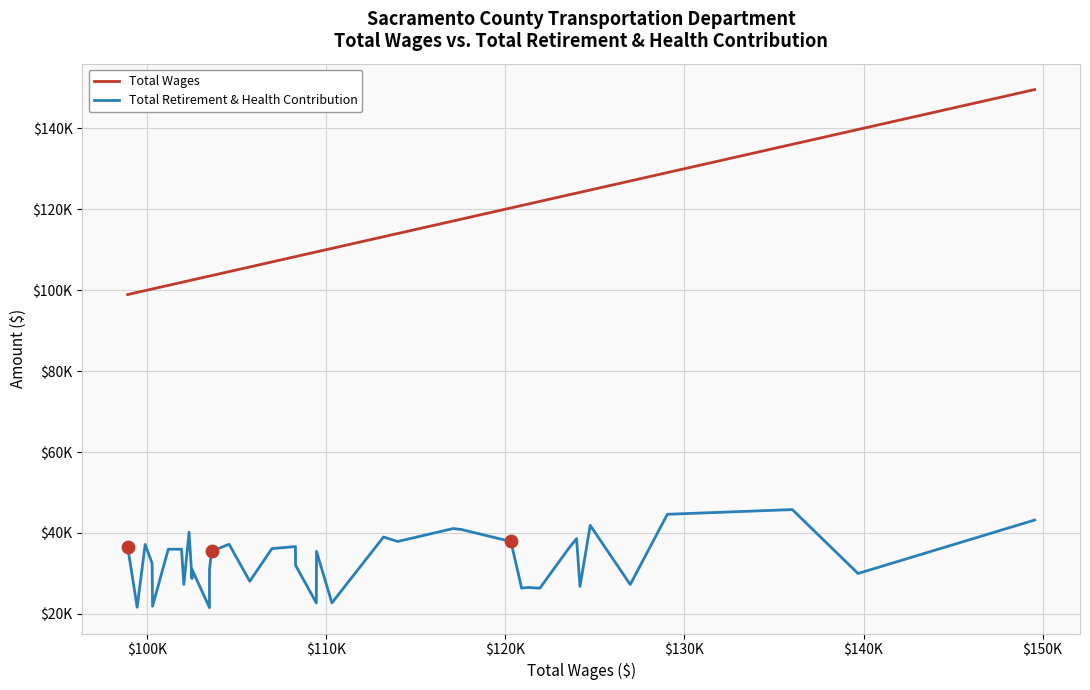

Which series contains the lowest Y value?

Total Retirement & Health Contribution